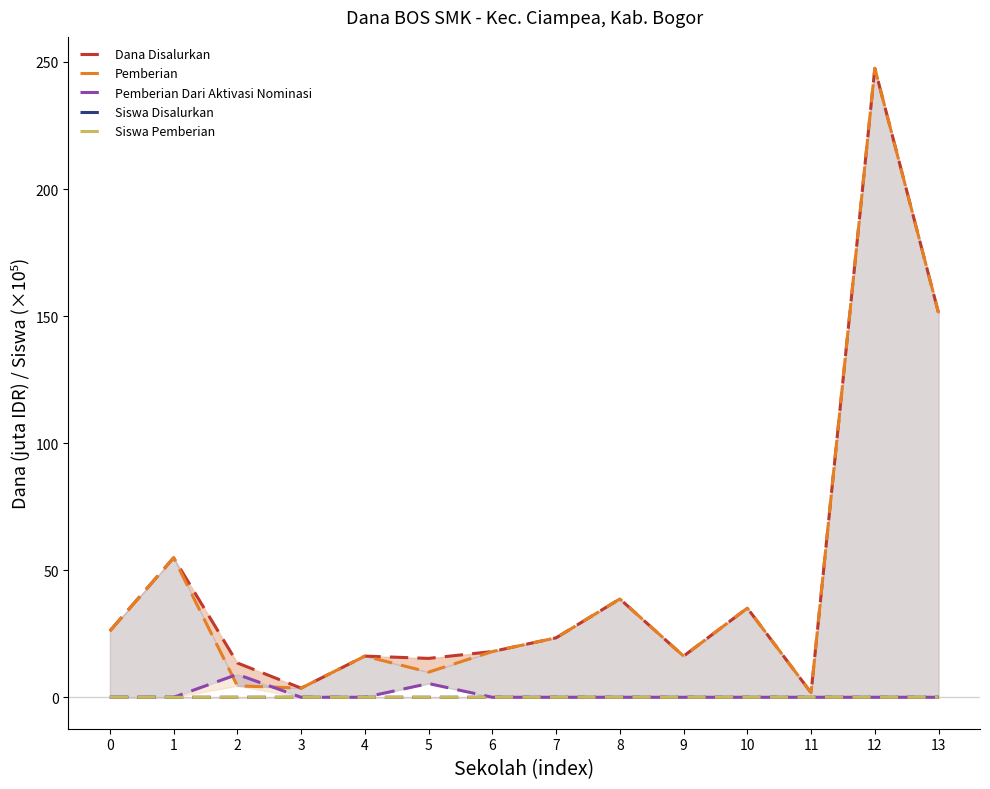

True or false: Pemberian and Siswa Disalurkan intersect in this chart.

False